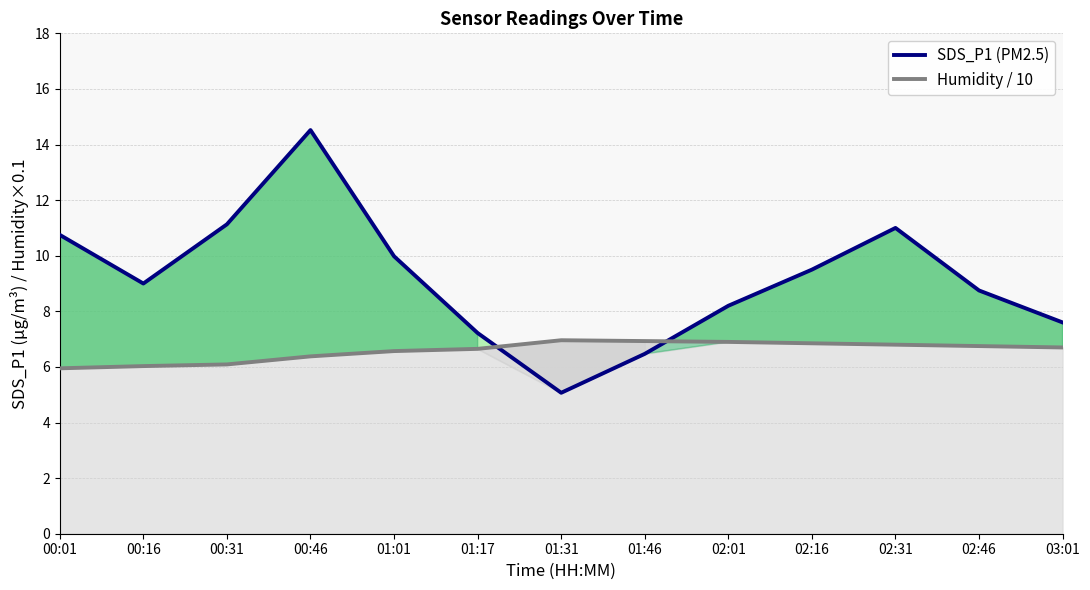

What is the difference between the Humidity / 10 values at 01:31 and 00:01?

1.0